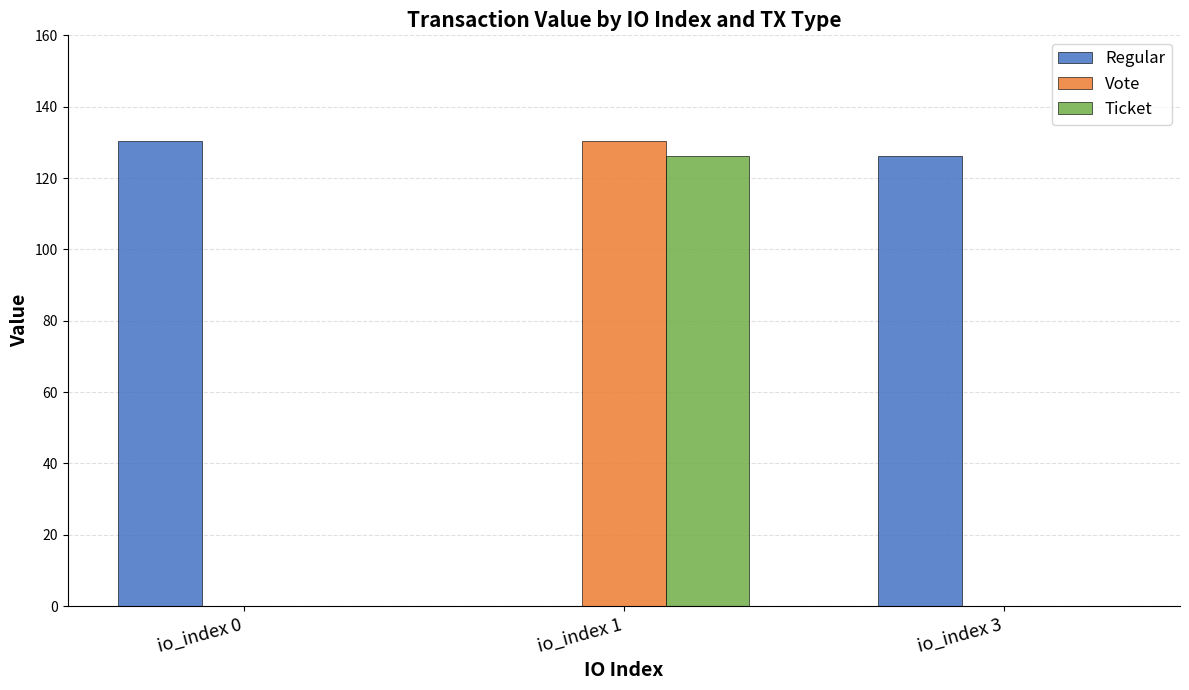

At which label is Regular closest to 65?

io_index 3